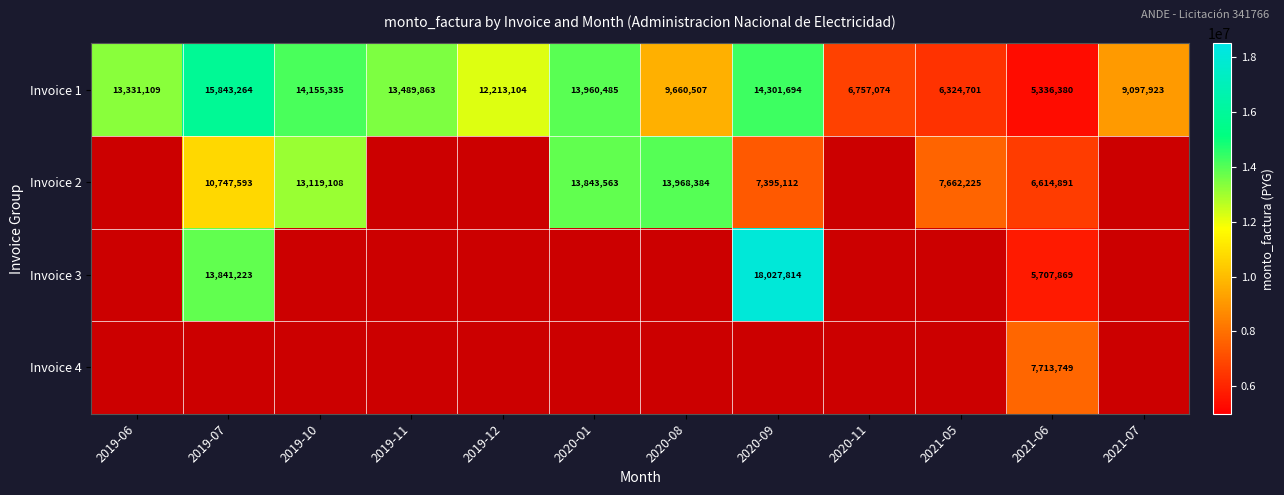

The value of Invoice 1 at 2020-11 is 9636550. True or false?

False